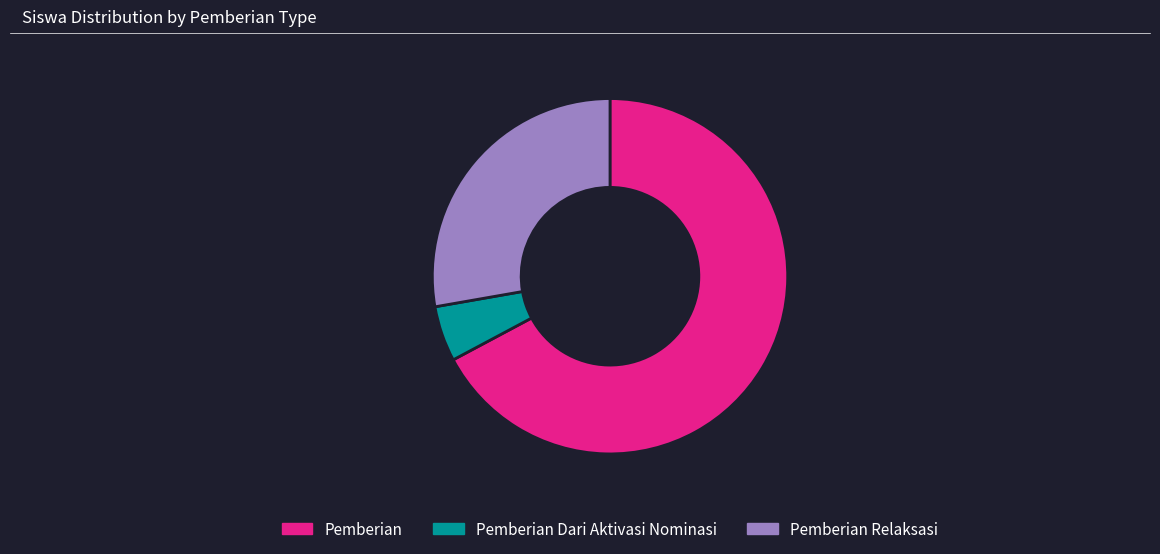

Rank the categories by value from lowest to highest.

Pemberian Dari Aktivasi Nominasi, Pemberian Relaksasi, Pemberian